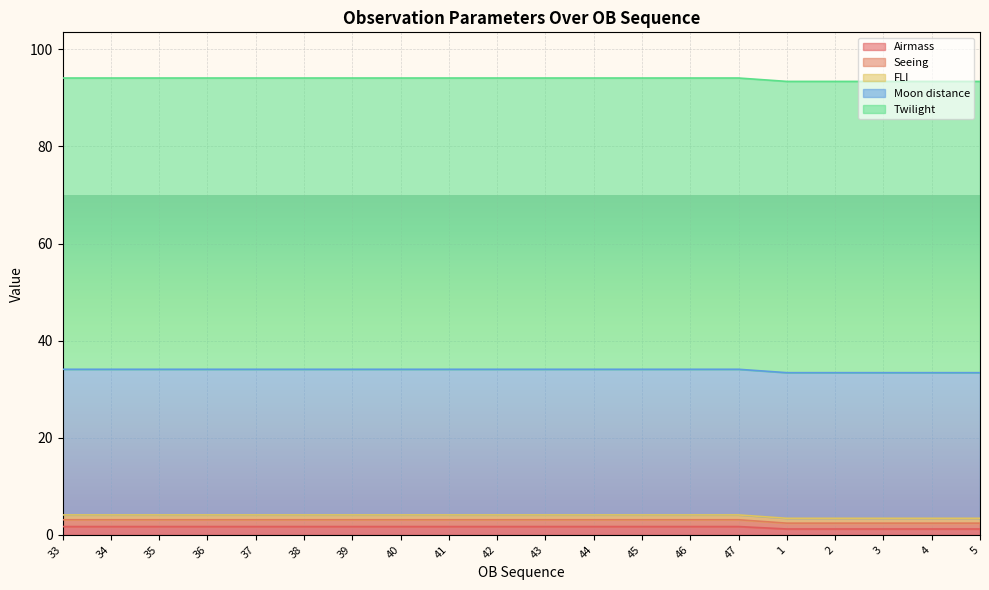

How many distinct data groups are displayed?

5